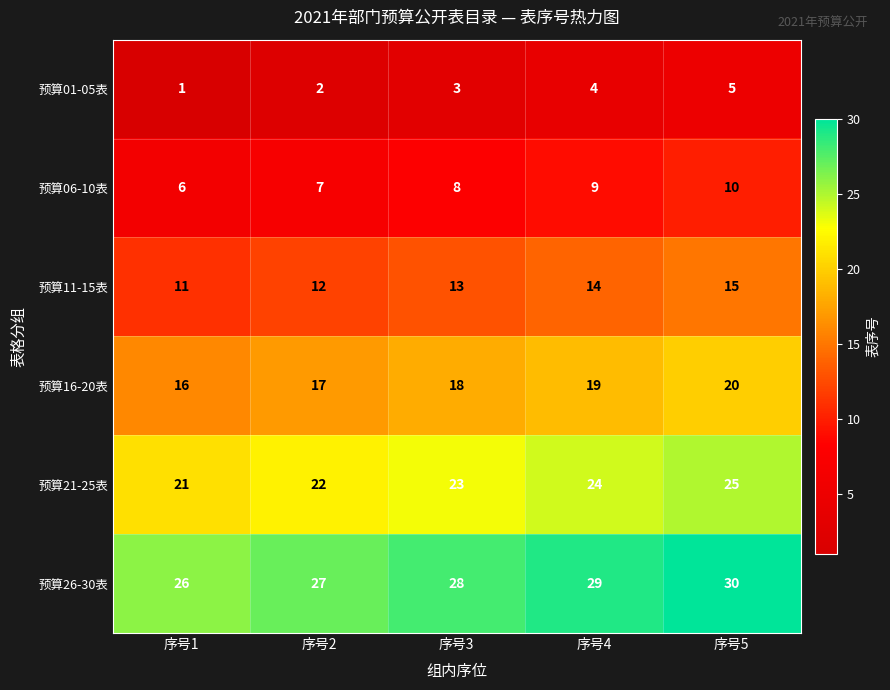

Count the 预算11-15表 values in the range 12 to 14.

3